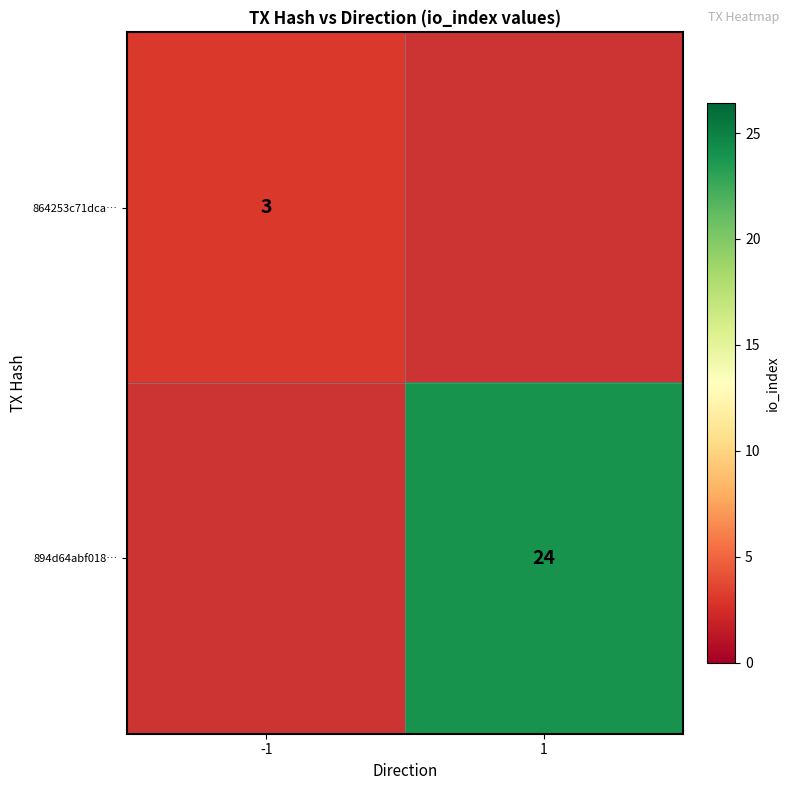

Which category has the lowest value across all series?

-1